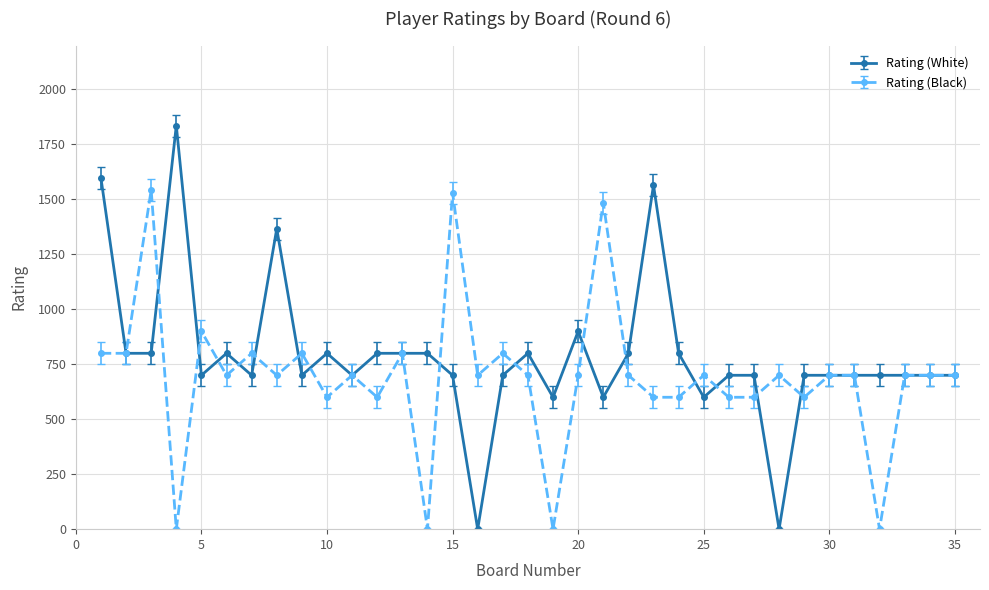

Does the chart display data point markers on the line(s)?

Yes